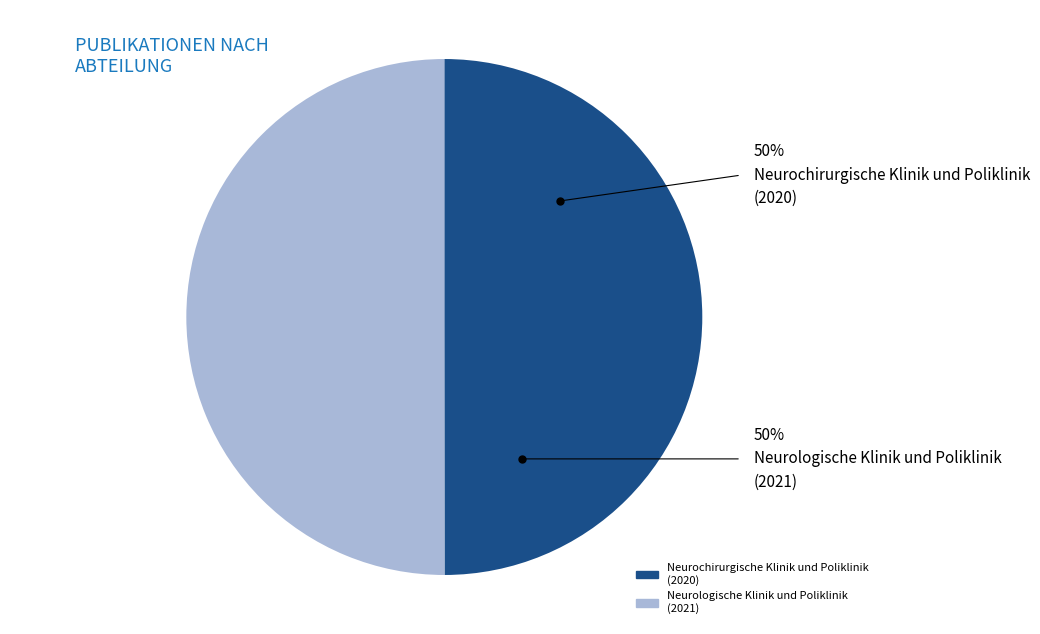

To the nearest percent, what portion does Neurochirurgische Klinik und Poliklinik (2020) represent?

50%